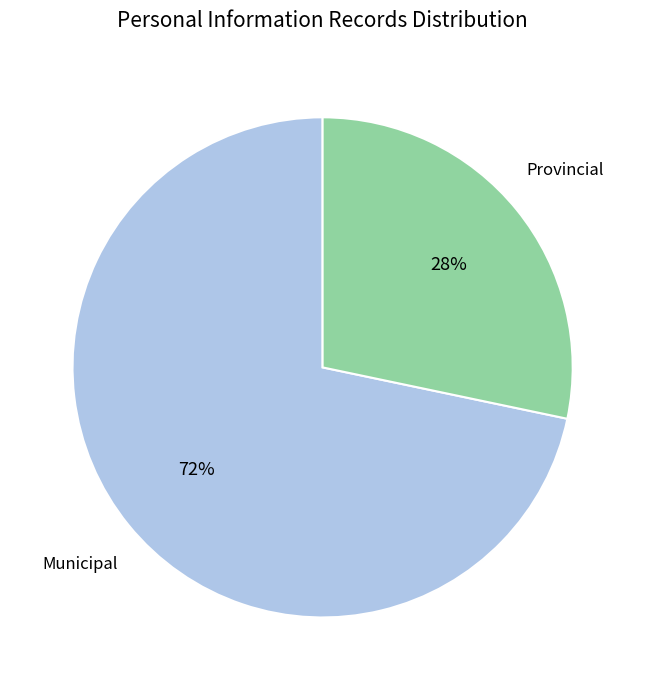

To the nearest percent, what percentage of the pie is Municipal?

72%